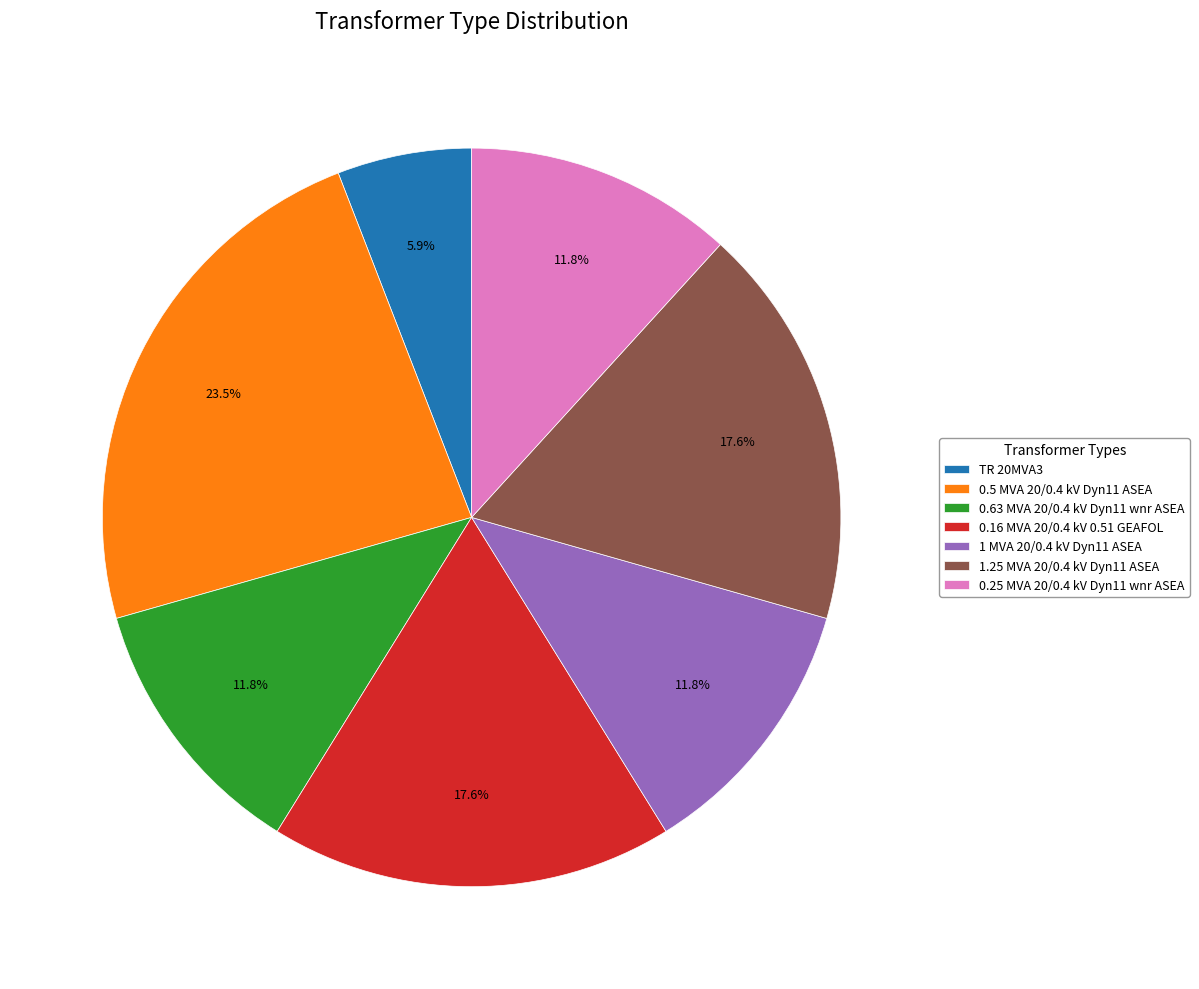

Do 0.16 MVA 20/0.4 kV 0.51 GEAFOL and 0.5 MVA 20/0.4 kV Dyn11 ASEA together represent more than half of the pie?

No